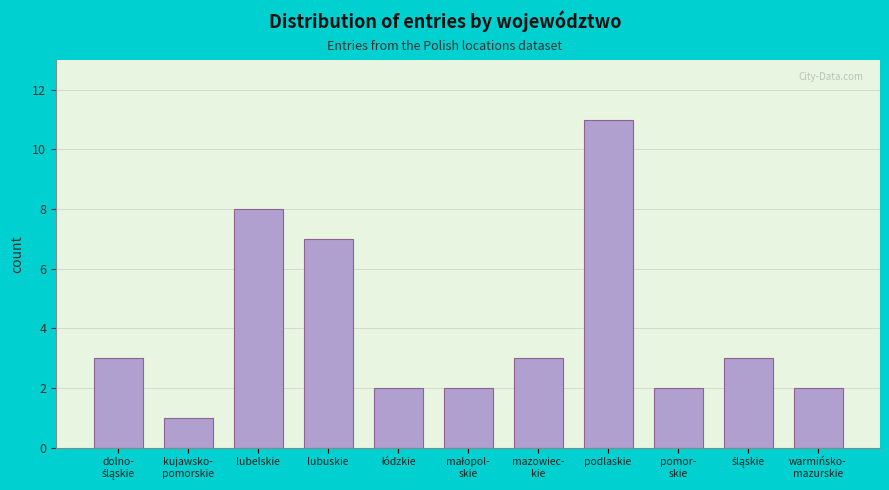

Reading left to right, list all the values displayed in this chart.

3	1	8	7	2	2	3	11	2	3	2